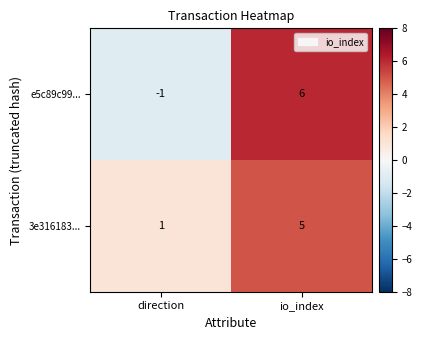

List the series in order of their overall mean, highest first.

3e316183..., e5c89c99...